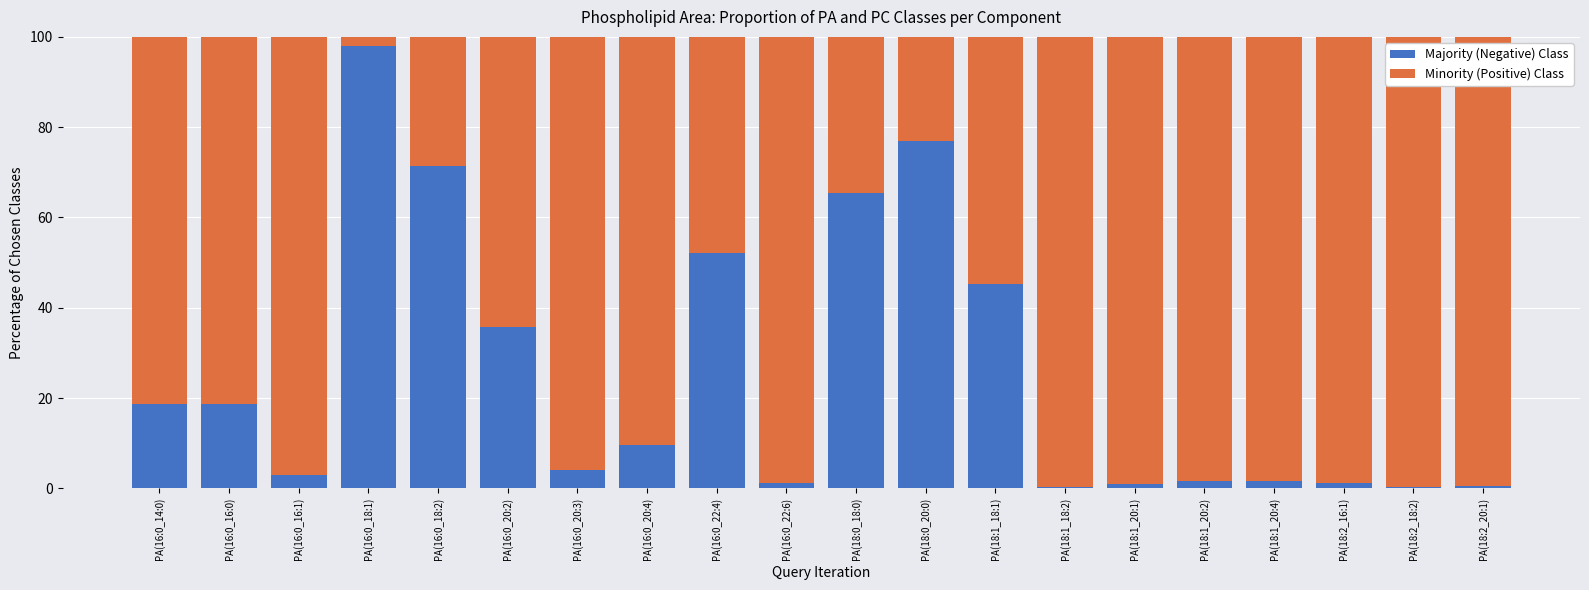

What is the total value across all series at PA(16:0_20:3)?

100.0